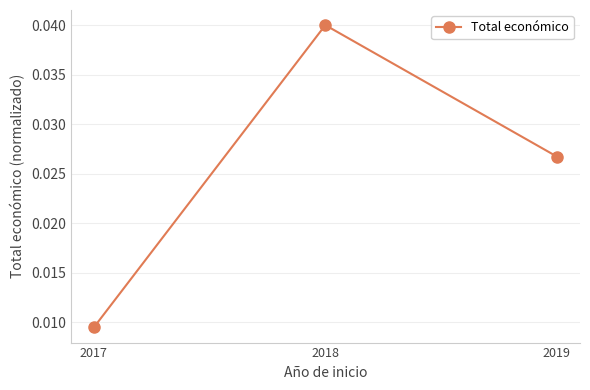

Which label corresponds to the largest value in the chart?

2018